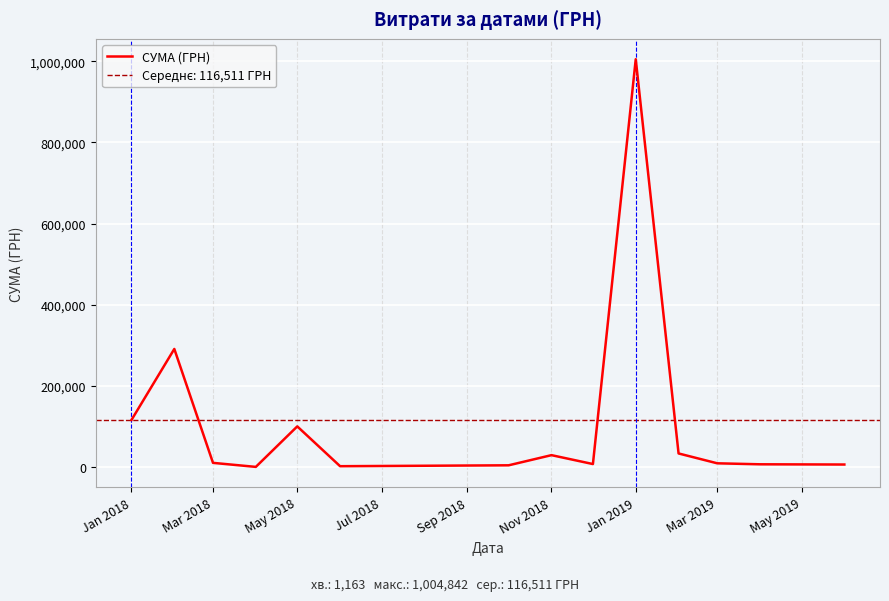

The value of СУМА (ГРН) at Jan 2019 is 1004842.2. True or false?

True